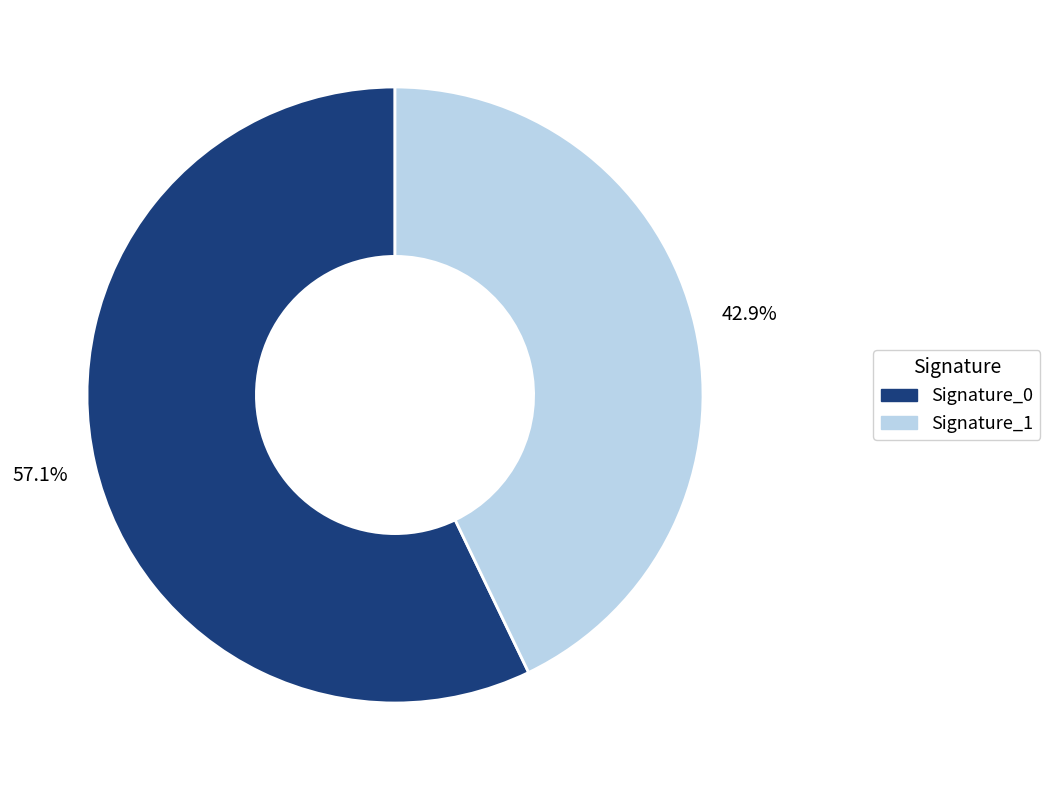

Is there any slice that represents more than half of the pie?

Yes